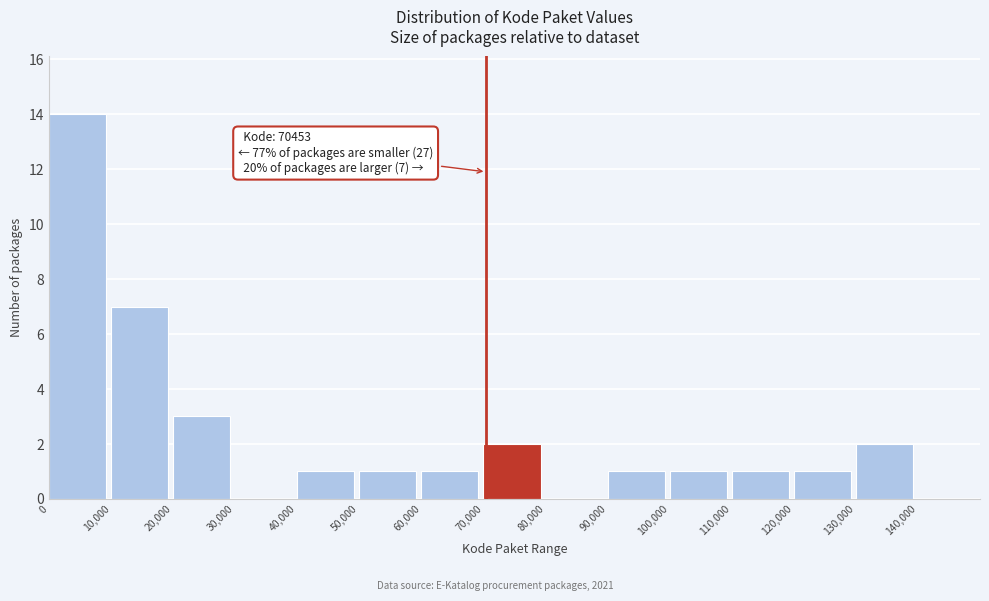

Over which range of the x-axis is the bar tallest?

0 to 10000